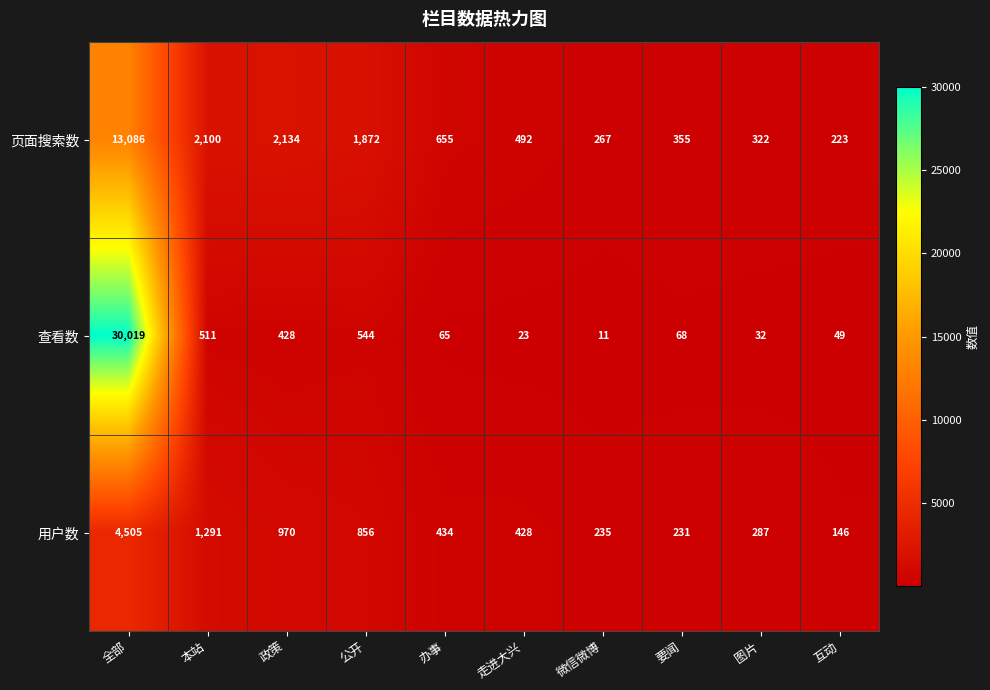

List the series in order of their overall mean, lowest first.

用户数, 页面搜索数, 查看数